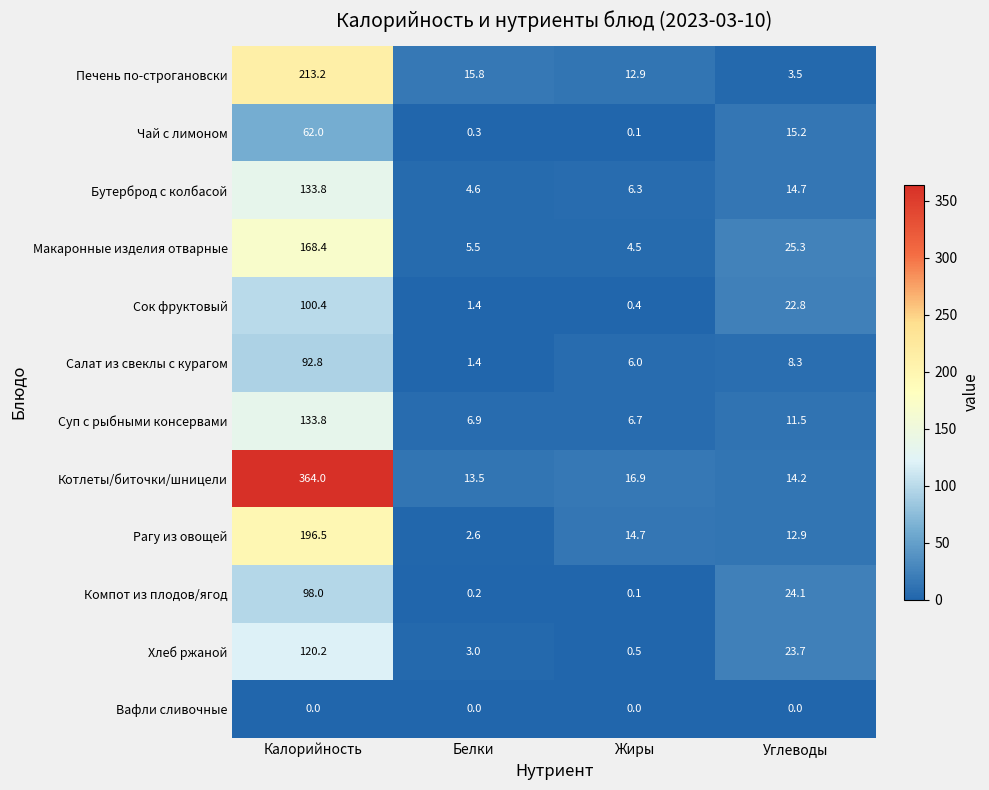

Count the number of data series in this chart.

12